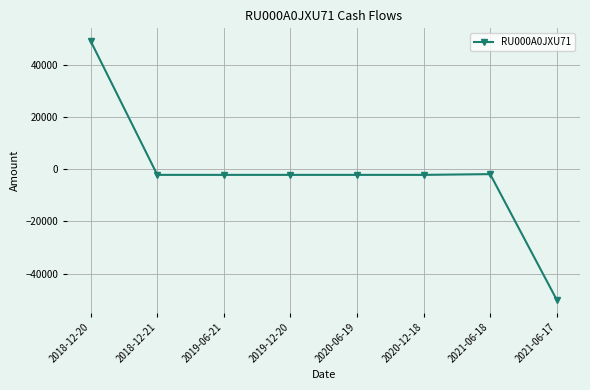

At which category does the chart reach its peak across all series?

2018-12-20